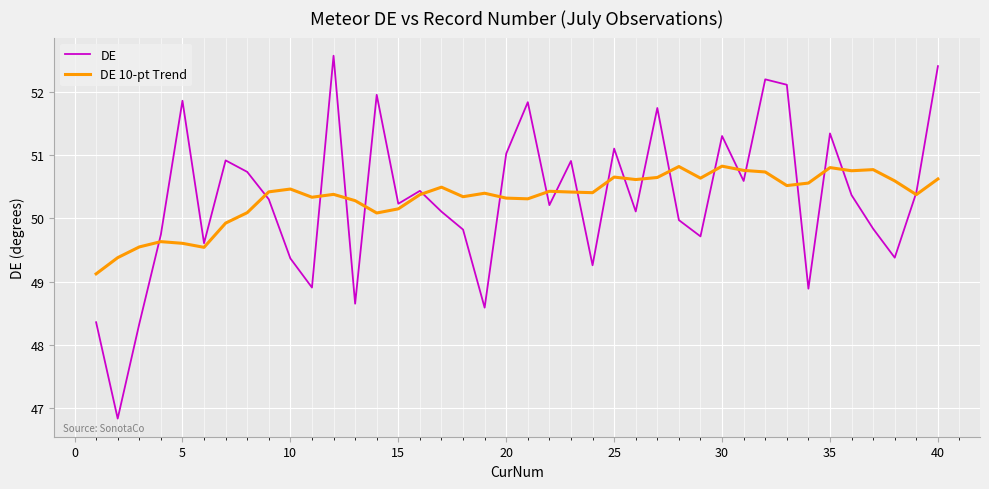

Which series has the widest spread of values?

DE